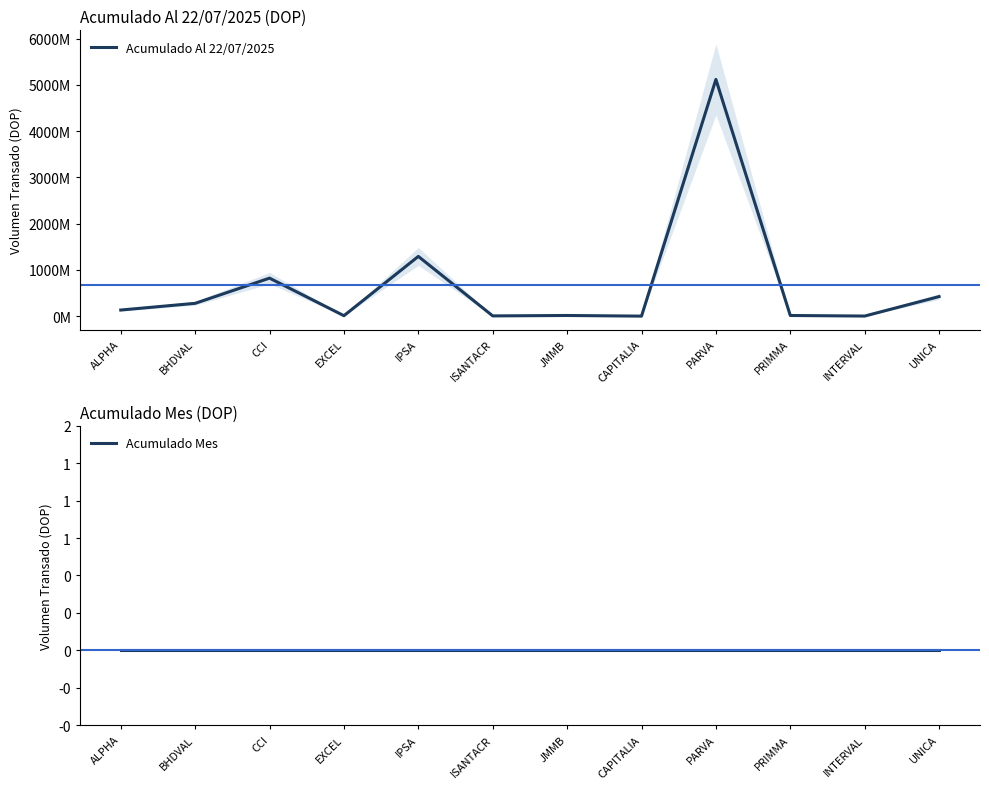

At which label does Acumulado Al 22/07/2025 reach its peak?

PARVA